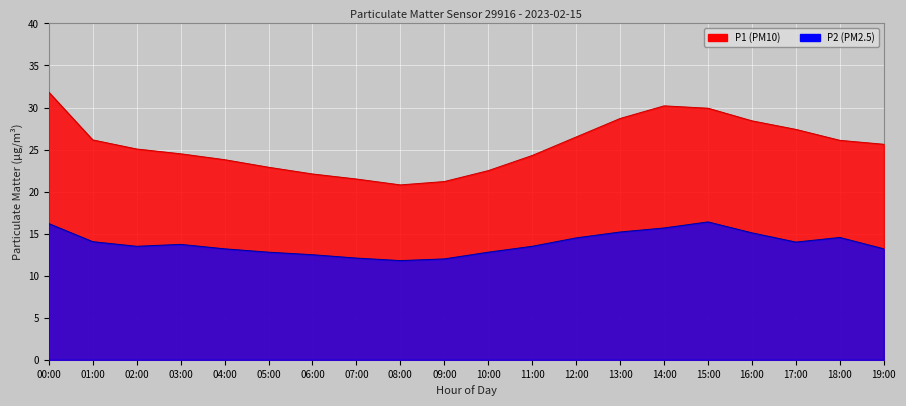

At which category is the sum across all series the highest?

00:00